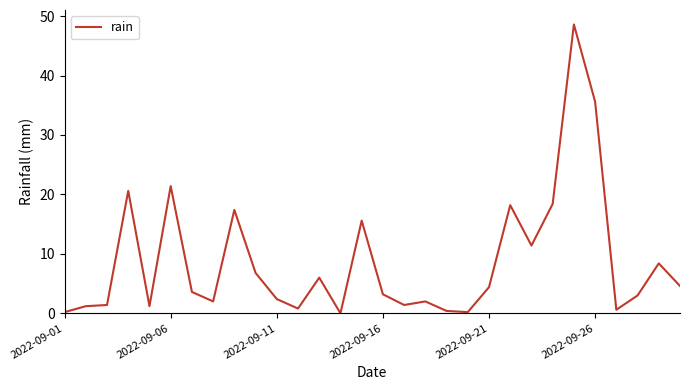

What is the difference between the maximum and minimum values?

48.6